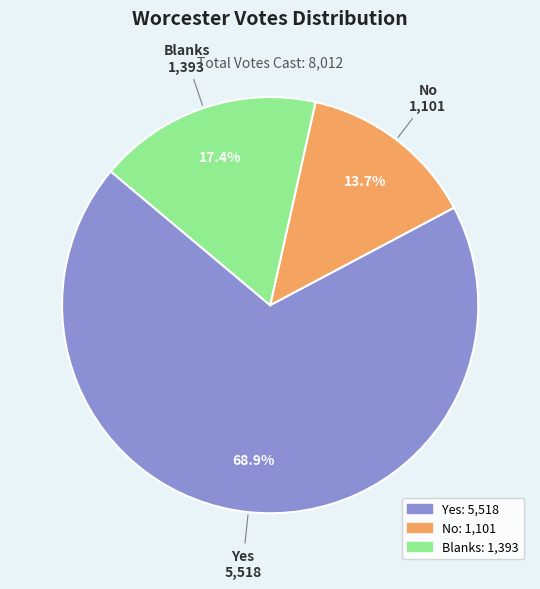

Does Yes account for over 50% of the chart?

Yes